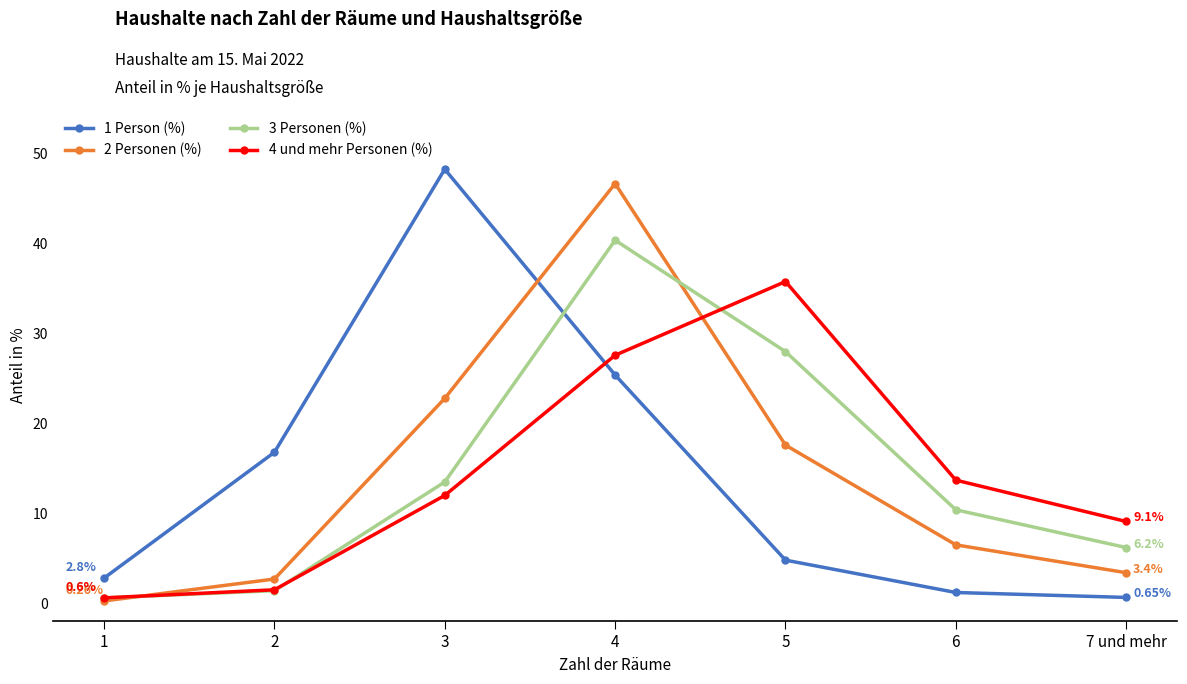

At how many categories does at least one series exceed 28?

3